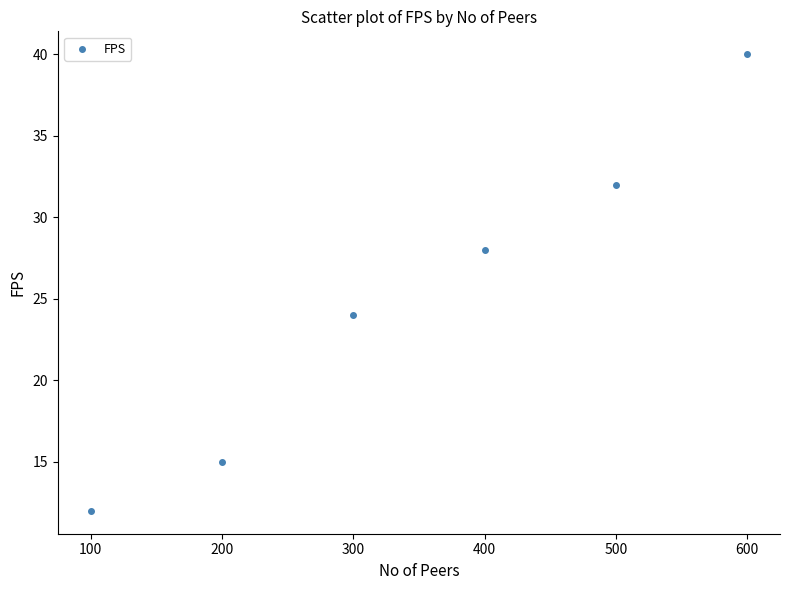

What is the range of X values (max minus min)?

500